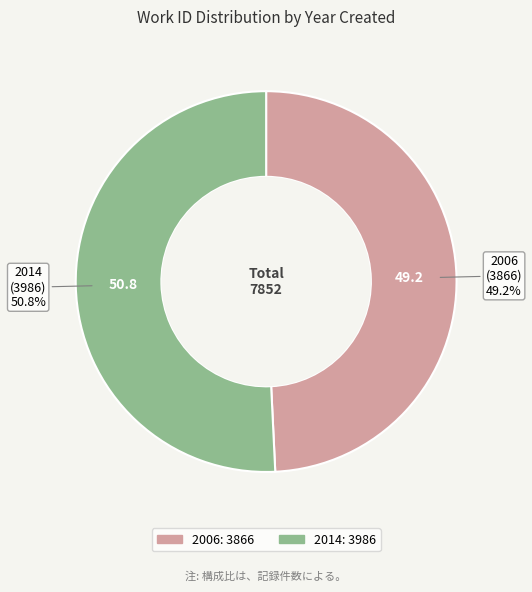

What percentage is the 2014 slice, to the nearest percent?

51%